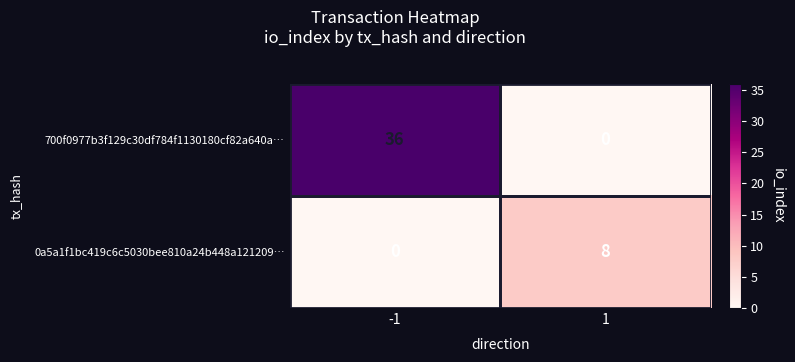

What is the difference between the maximum and minimum values in the 0a5a1f1bc419c6c5030bee810a24b448a121209… series?

8